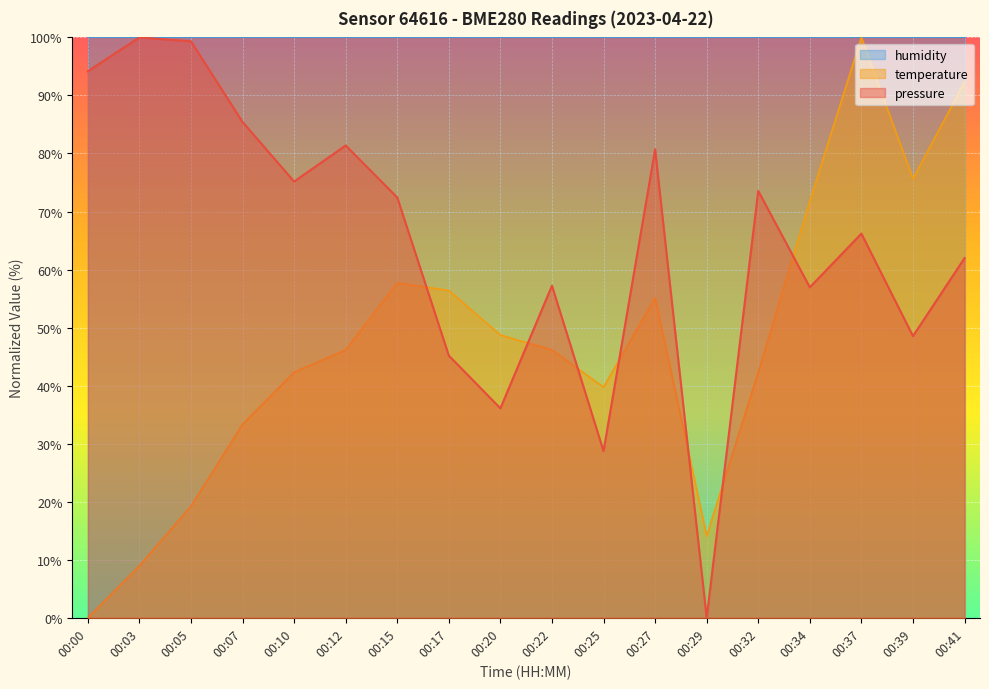

Where is the first local maximum for temperature?

00:15